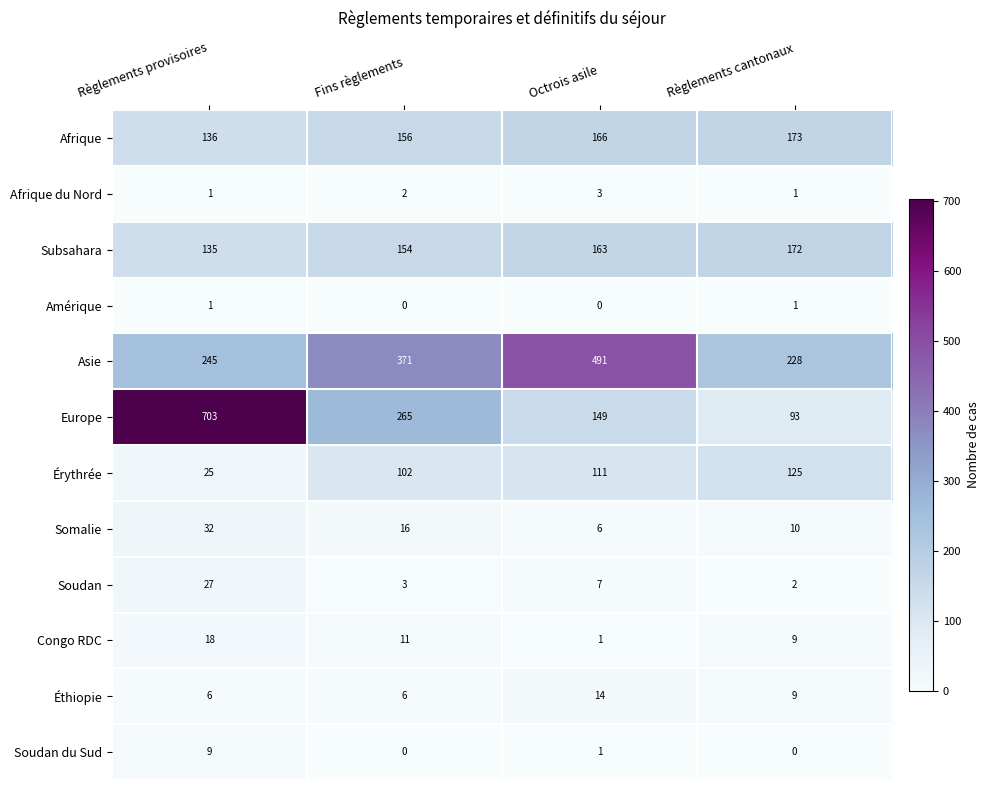

What is the average value of the Somalie series?

16